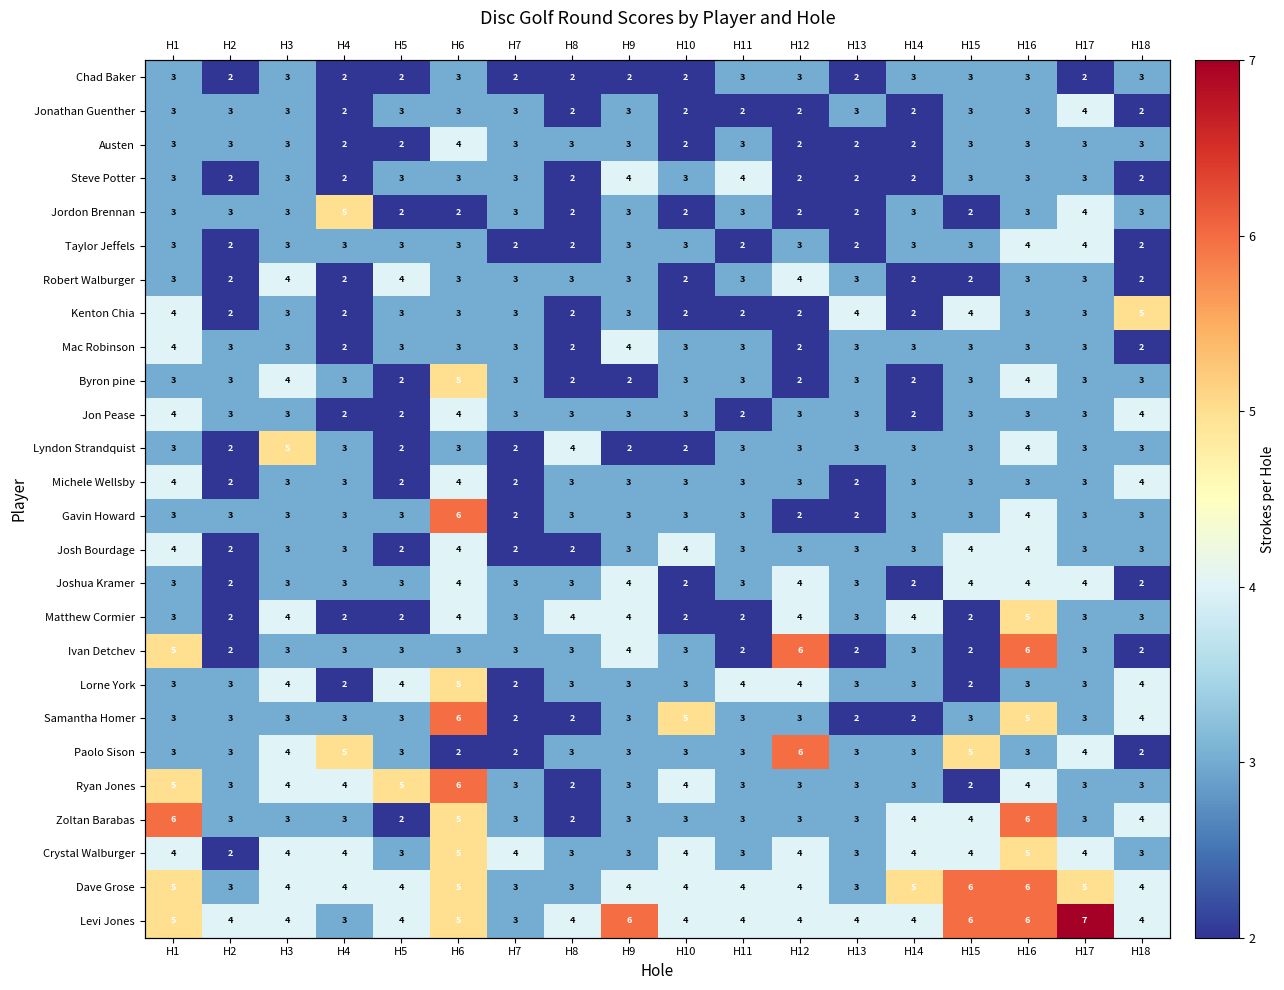

What is the difference between the second highest and second lowest values in the Gavin Howard series?

2